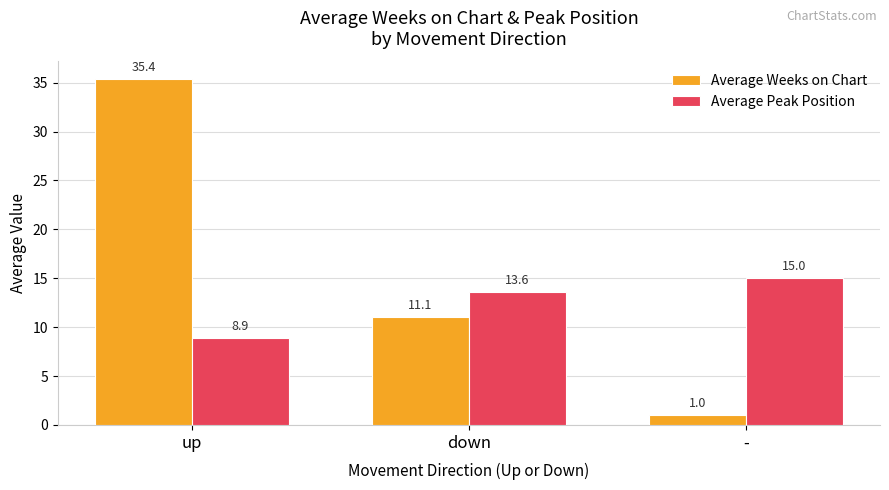

Which label corresponds to the smallest value in the chart?

-